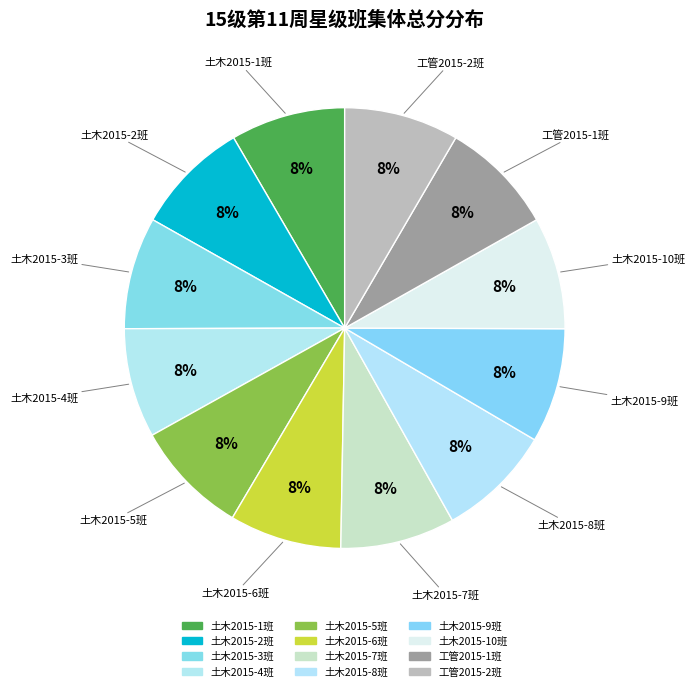

How many slices are in this pie chart?

12